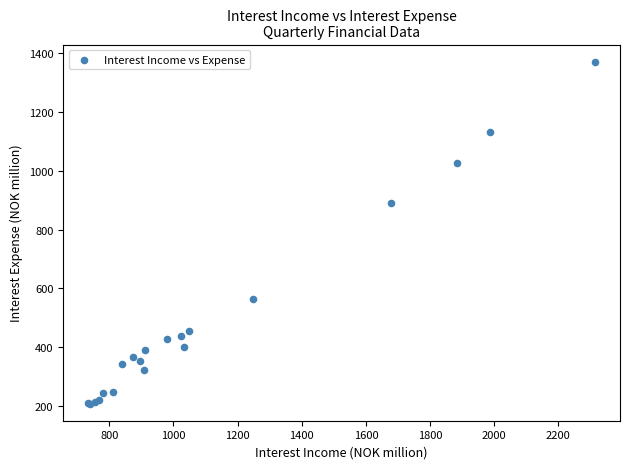

What Y value in the scatter plot is closest to 789?

890.2